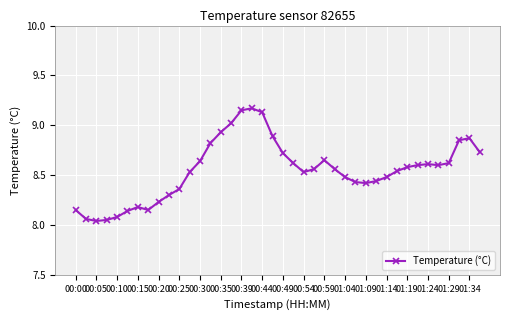

What is the difference between the maximum and minimum values?

1.1